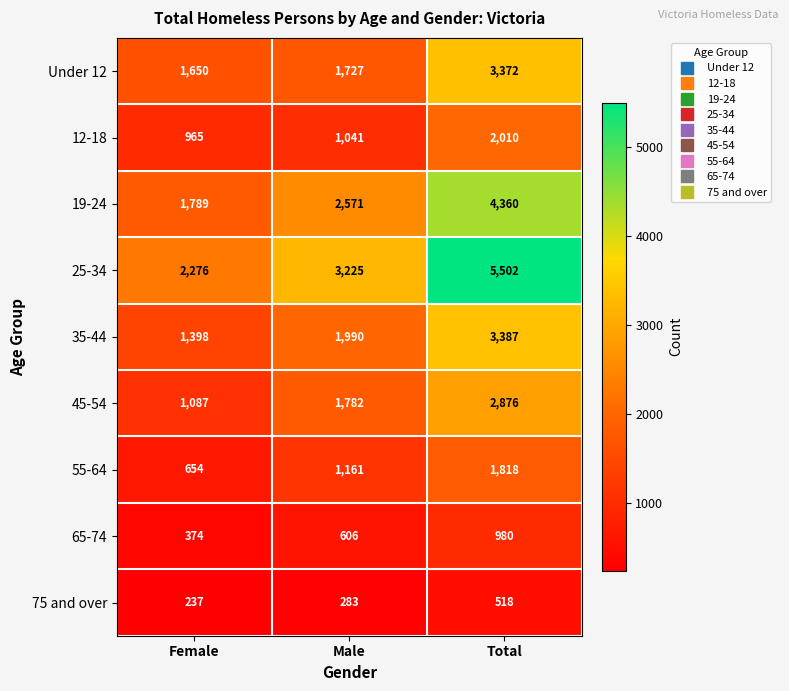

What is the average value of the Under 12 series?

2250